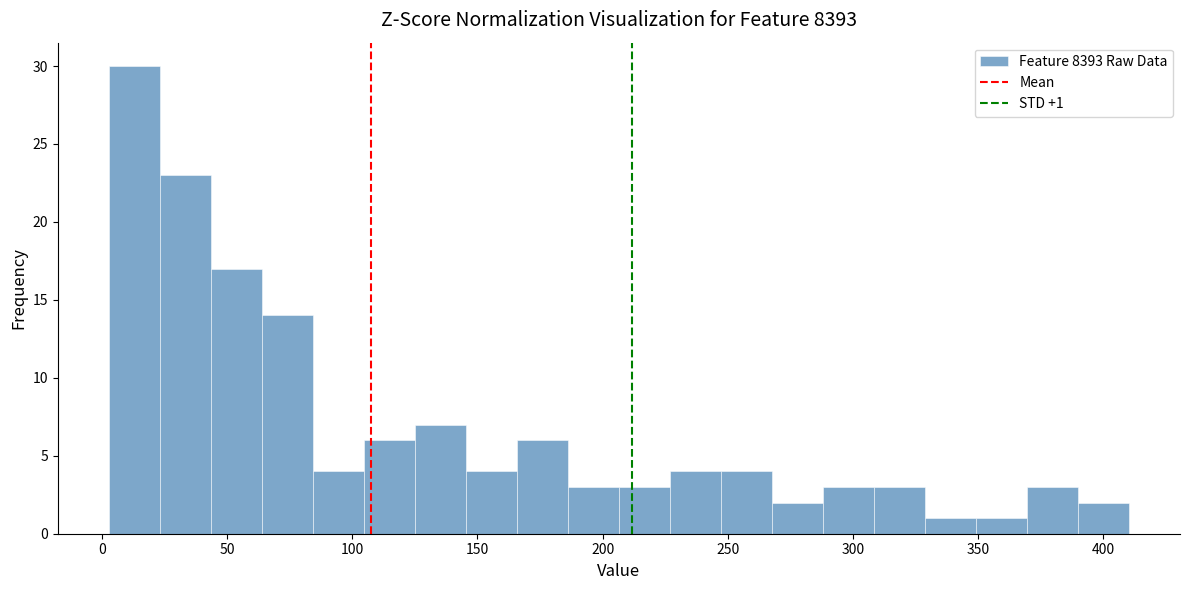

Over which range of the x-axis is the bar tallest?

5 to 25